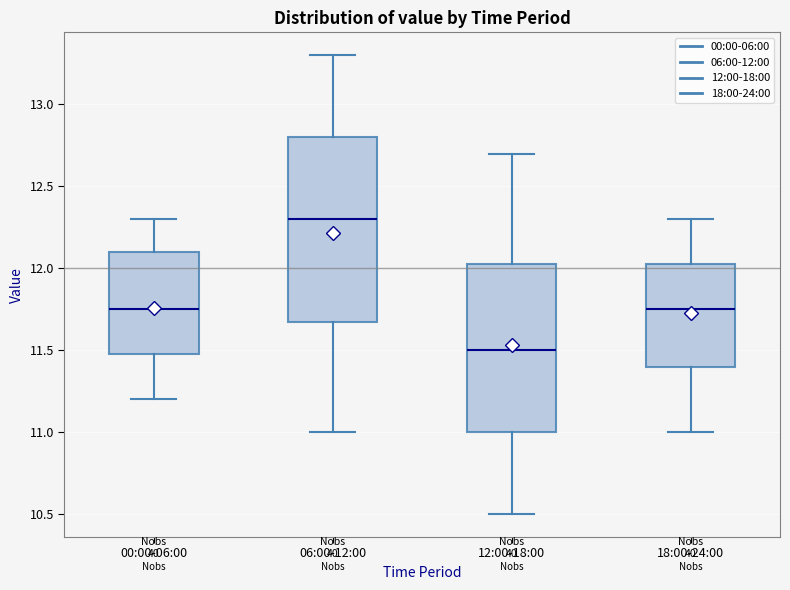

Which box's median line is the lowest?

12:00-18:00